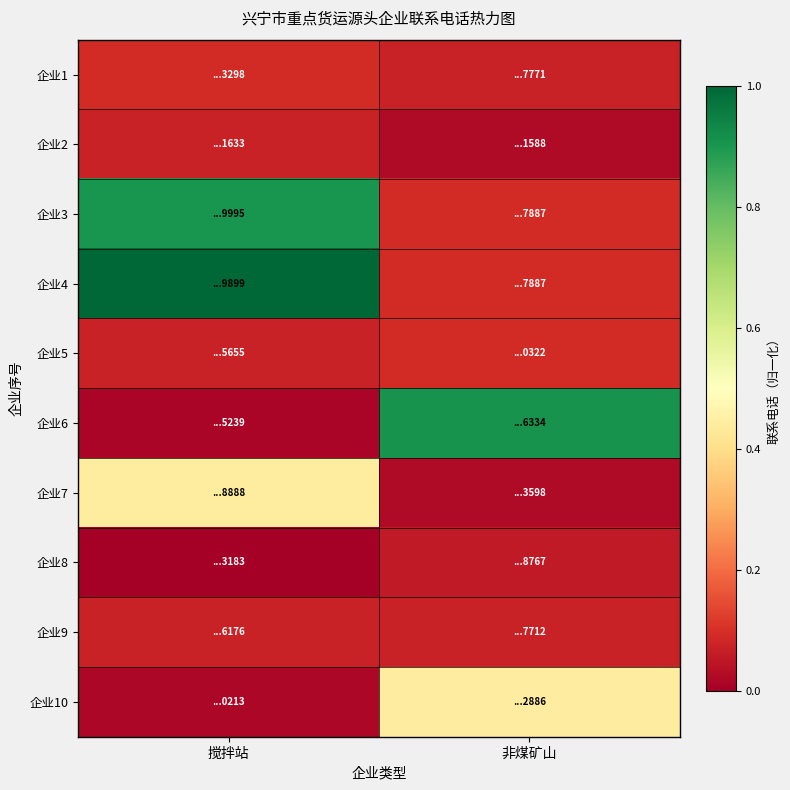

Rank the series by their maximum value, from lowest to highest.

企业8, 企业9, 企业2, 企业5, 企业1, 企业7, 企业10, 企业3, 企业6, 企业4